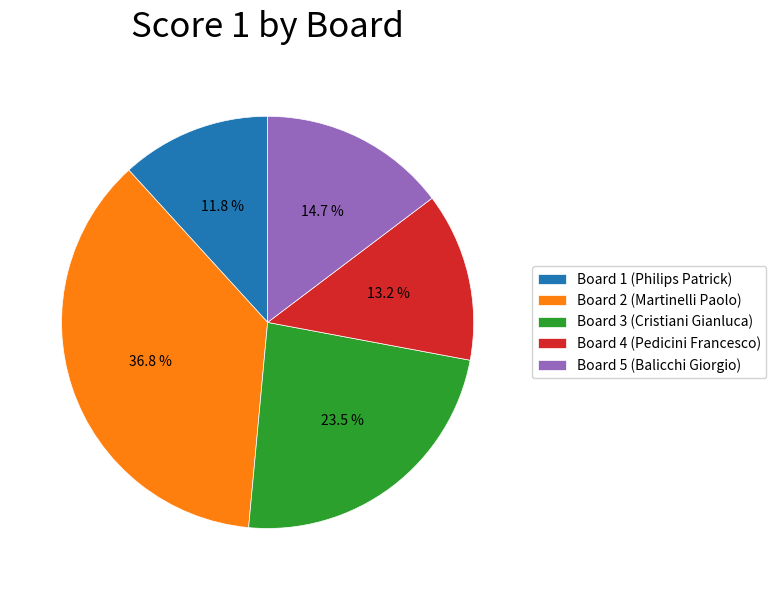

What is the smallest slice in the pie chart?

Board 1 (Philips Patrick)